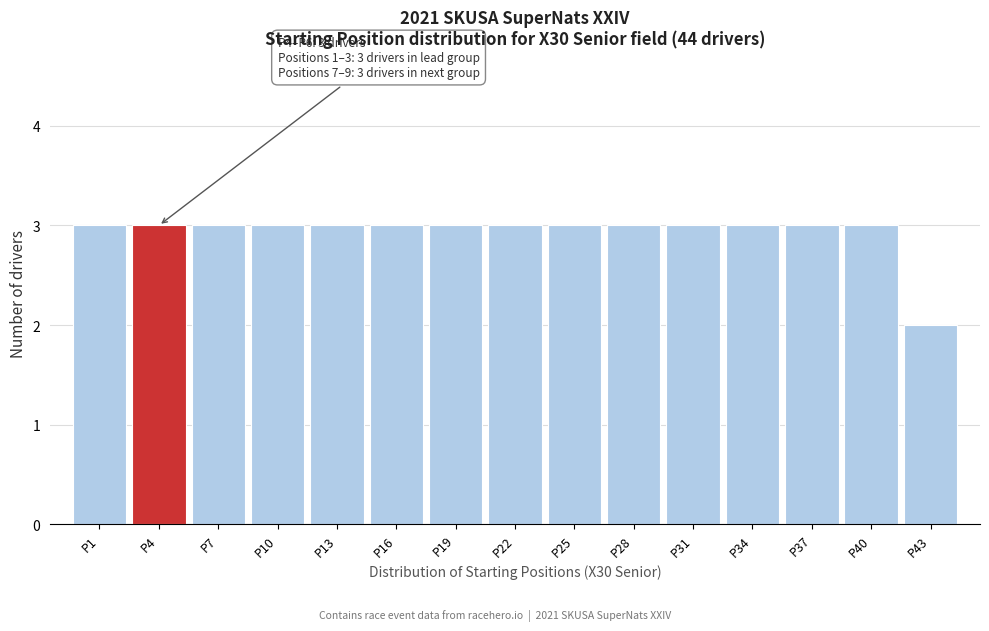

Reading left to right, transcribe all the data shown in this chart.

P1=3	P4=3	P7=3	P10=3	P13=3	P16=3	P19=3	P22=3	P25=3	P28=3	P31=3	P34=3	P37=3	P40=3	P43=2